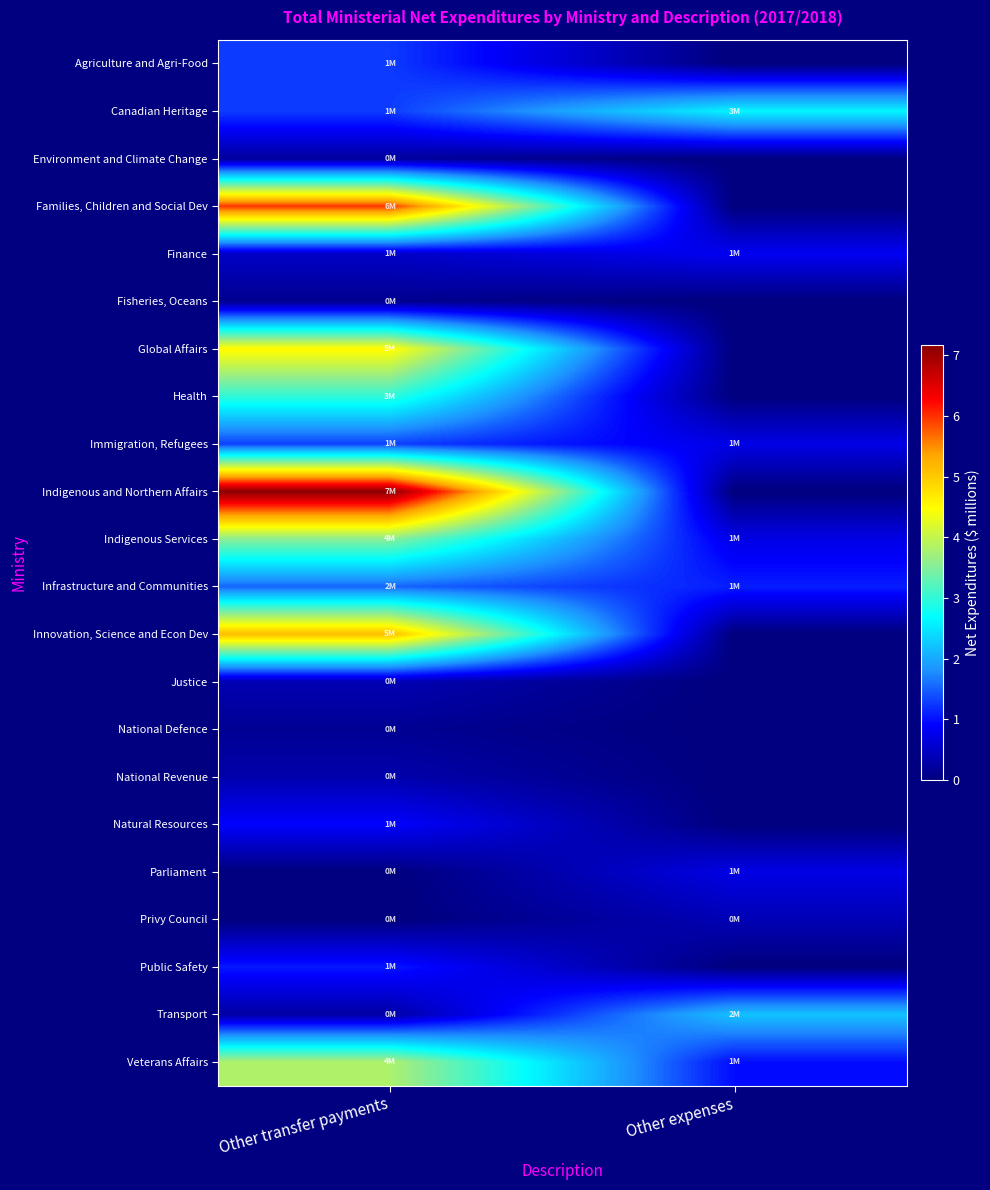

What is the total value across all series at Other transfer payments?

42.5